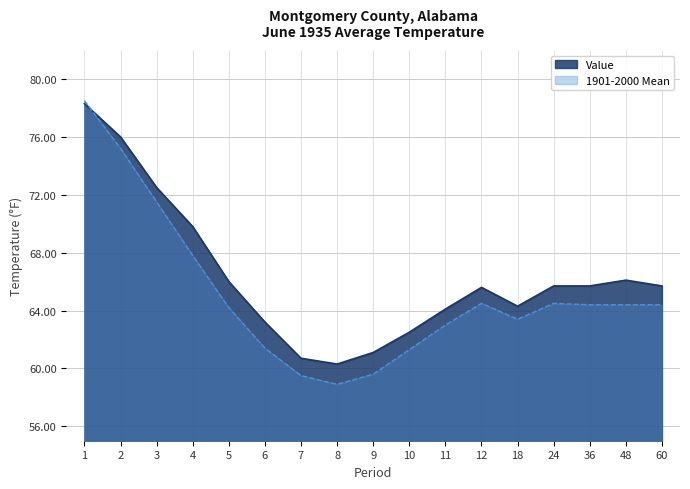

What is the highest value of the Value series?

78.3